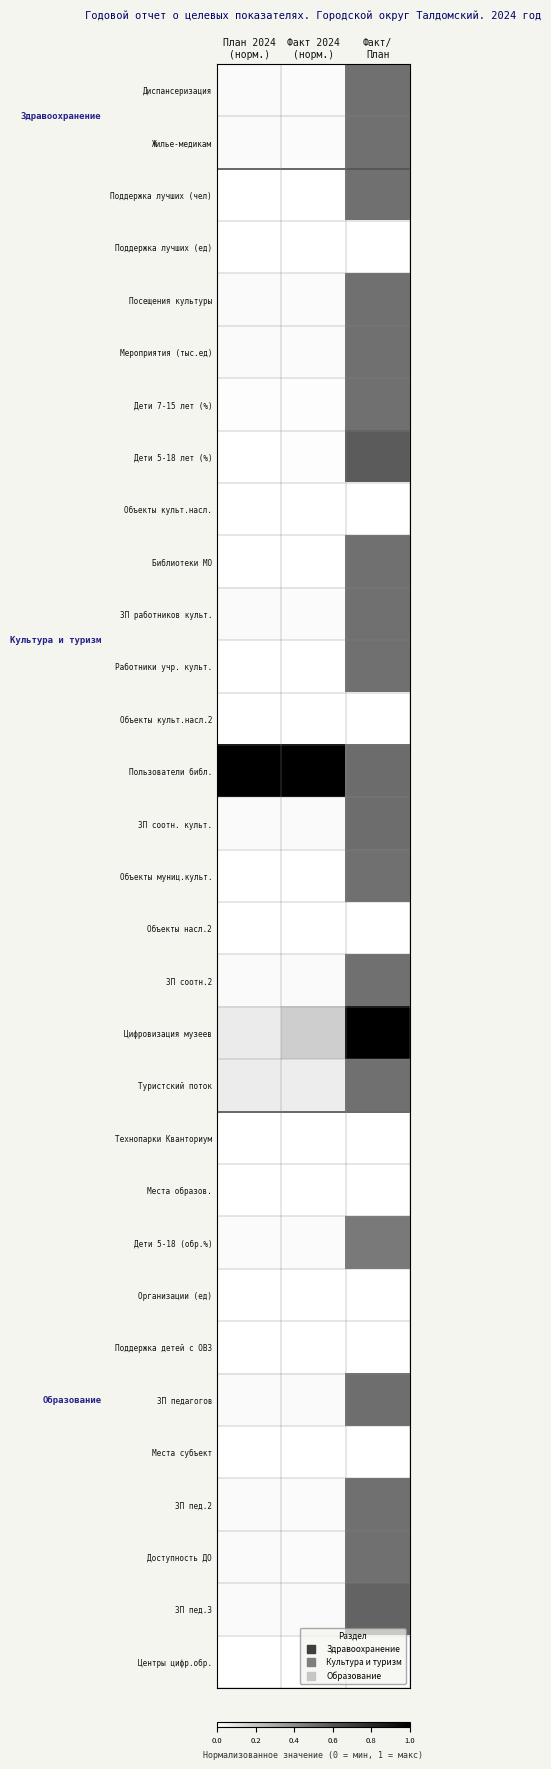

Count the number of categories in the chart.

3